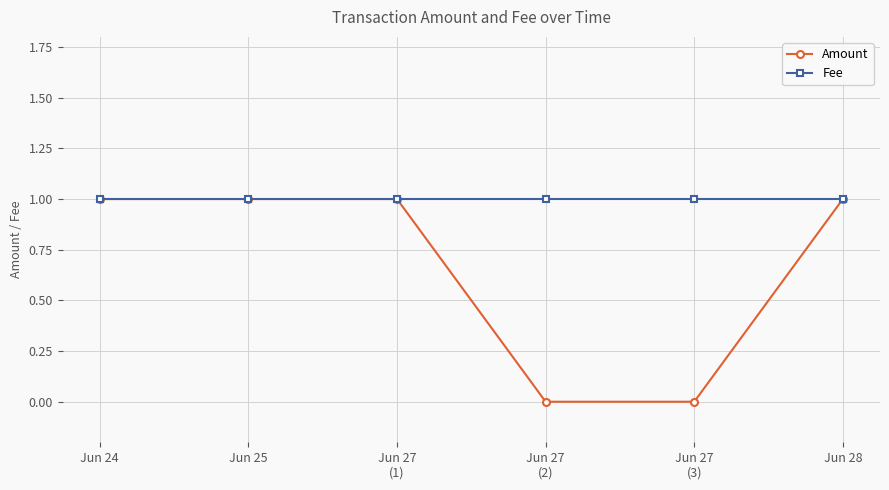

What is the sum of the Amount values at Jun 27
(1) and Jun 24?

2